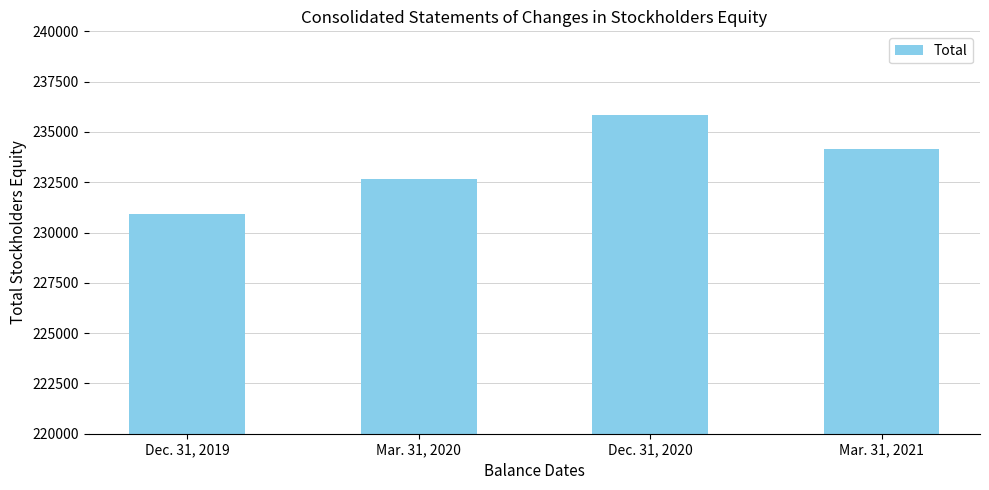

The value at Dec. 31, 2020 is 377601. True or false?

False